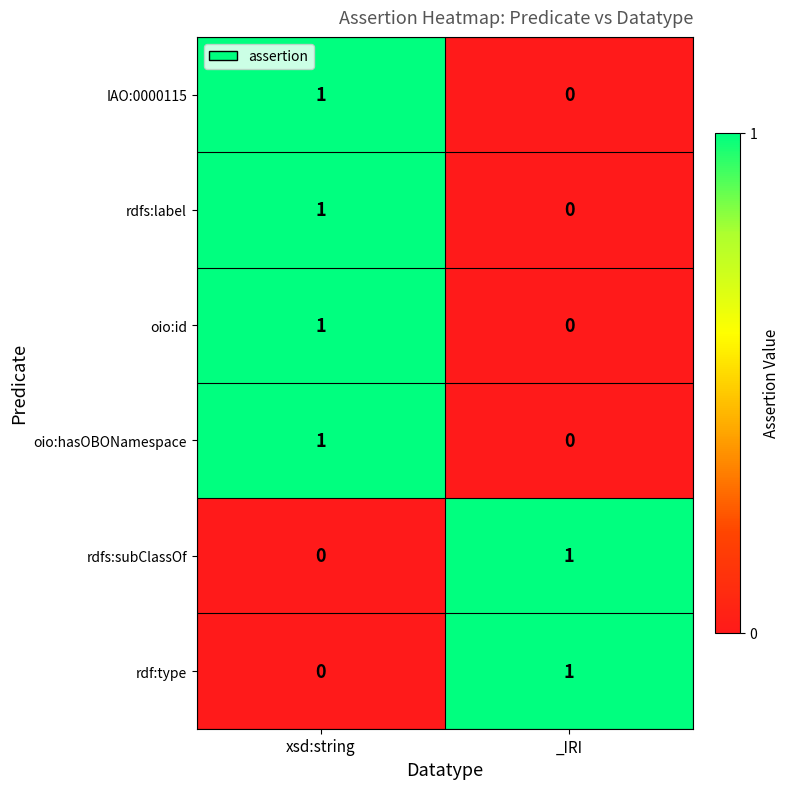

Which category has the lowest value in the rdf:type series?

xsd:string